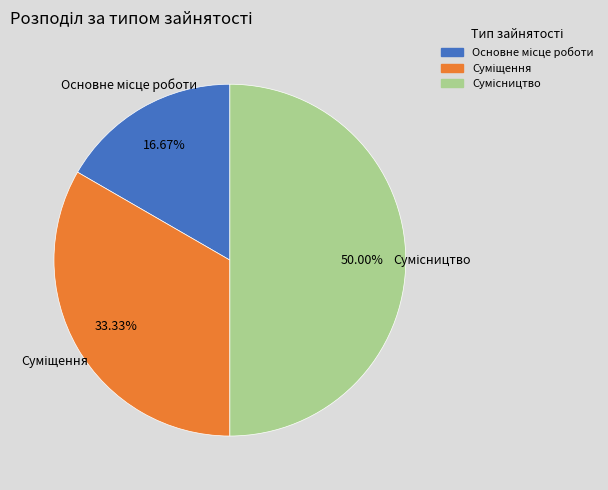

What is the largest slice in the pie chart?

Сумісництво